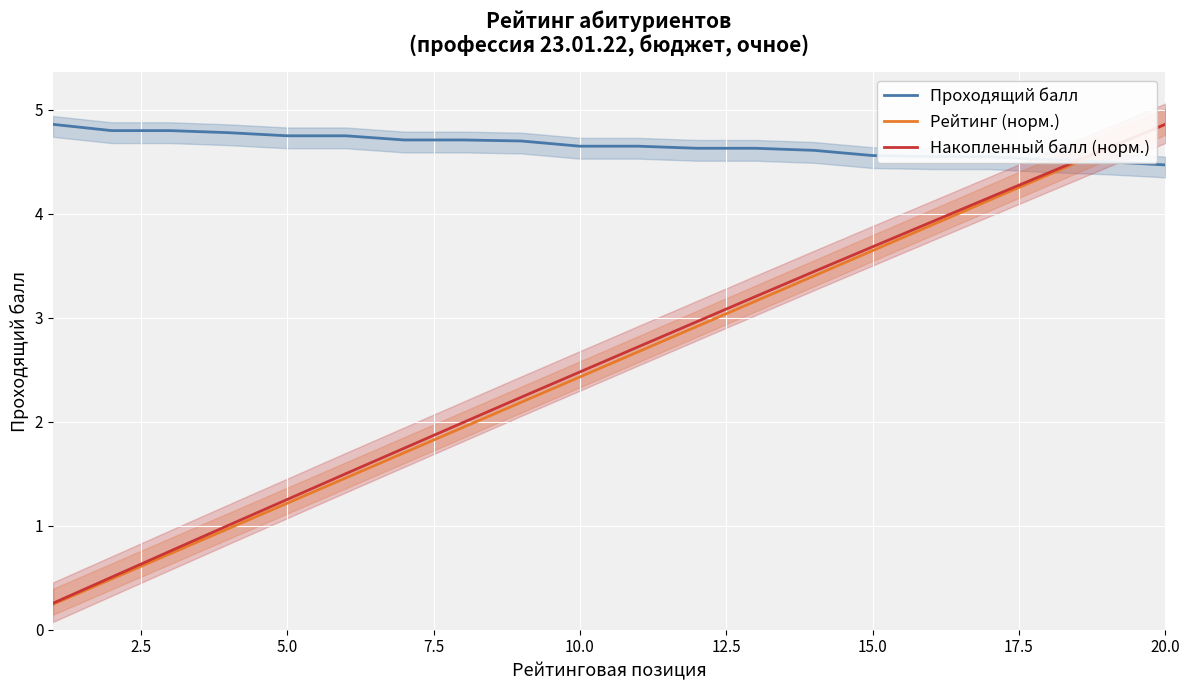

What are all the series names shown in the legend?

Проходящий балл, Рейтинг (норм.), Накопленный балл (норм.)